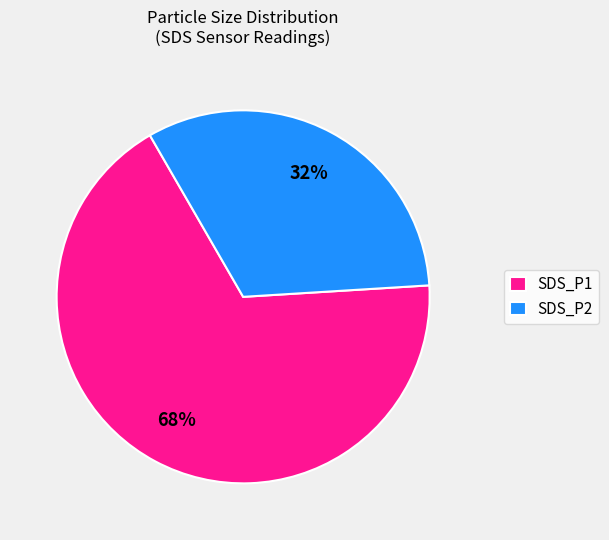

Rank the categories by value from highest to lowest.

SDS_P1, SDS_P2